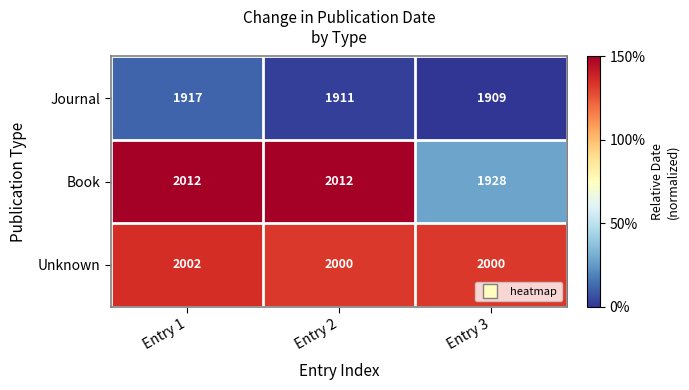

At which category does the chart reach its minimum across all series?

Entry 3